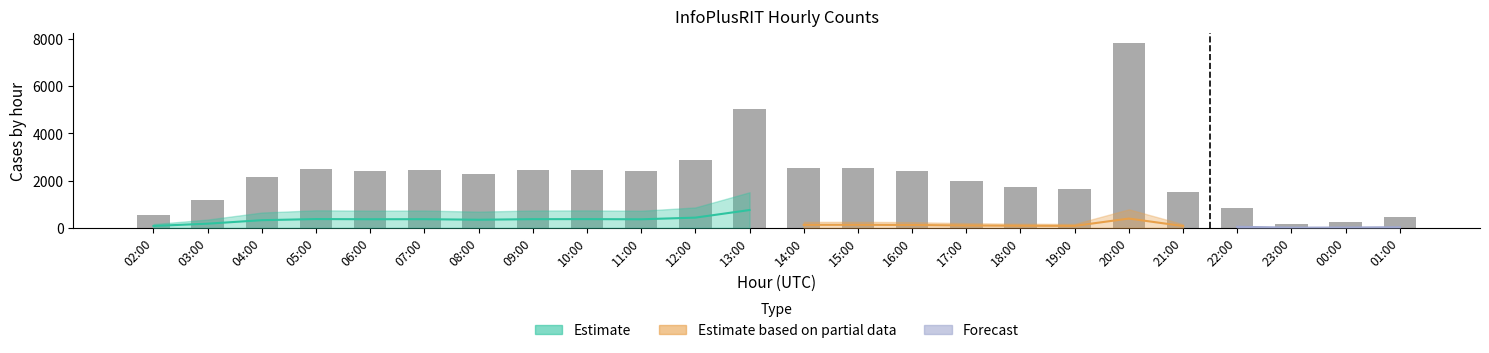

What position from the left is 03:00?

2